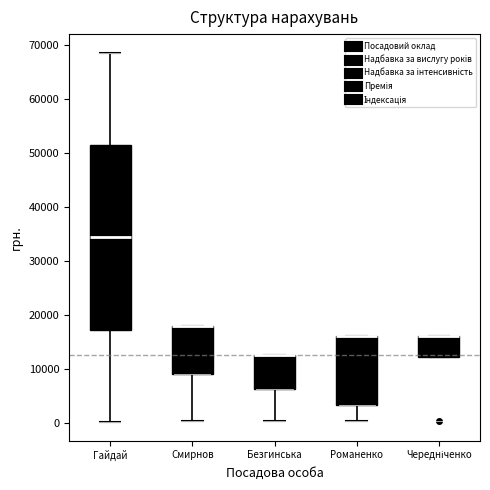

Where is the lower edge of the box for Гайдай on the y-axis? The values are not printed on the chart, so give them approximately, as read against the axis.

17000